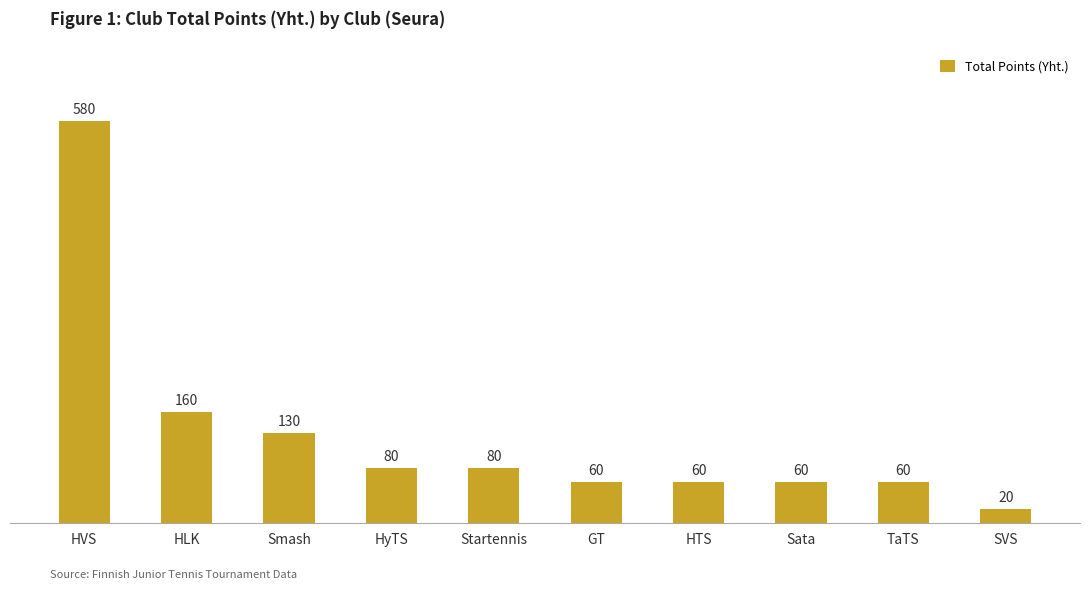

At which label is the value closest to 300?

HLK